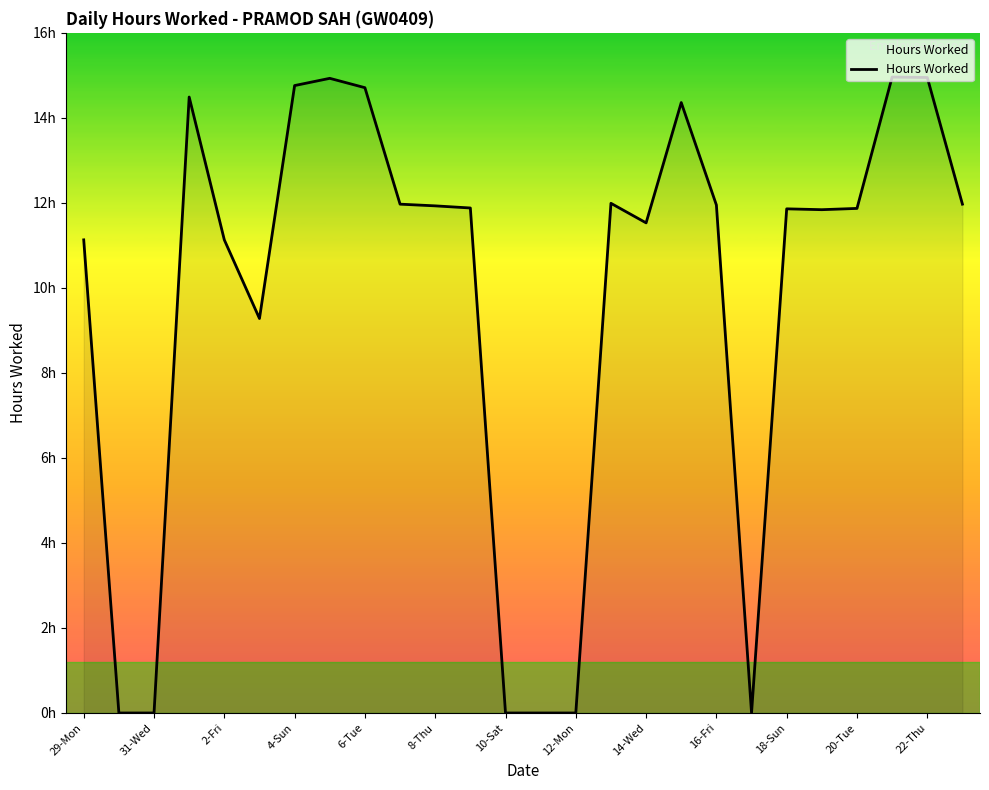

Does the chart have visible grid lines?

No